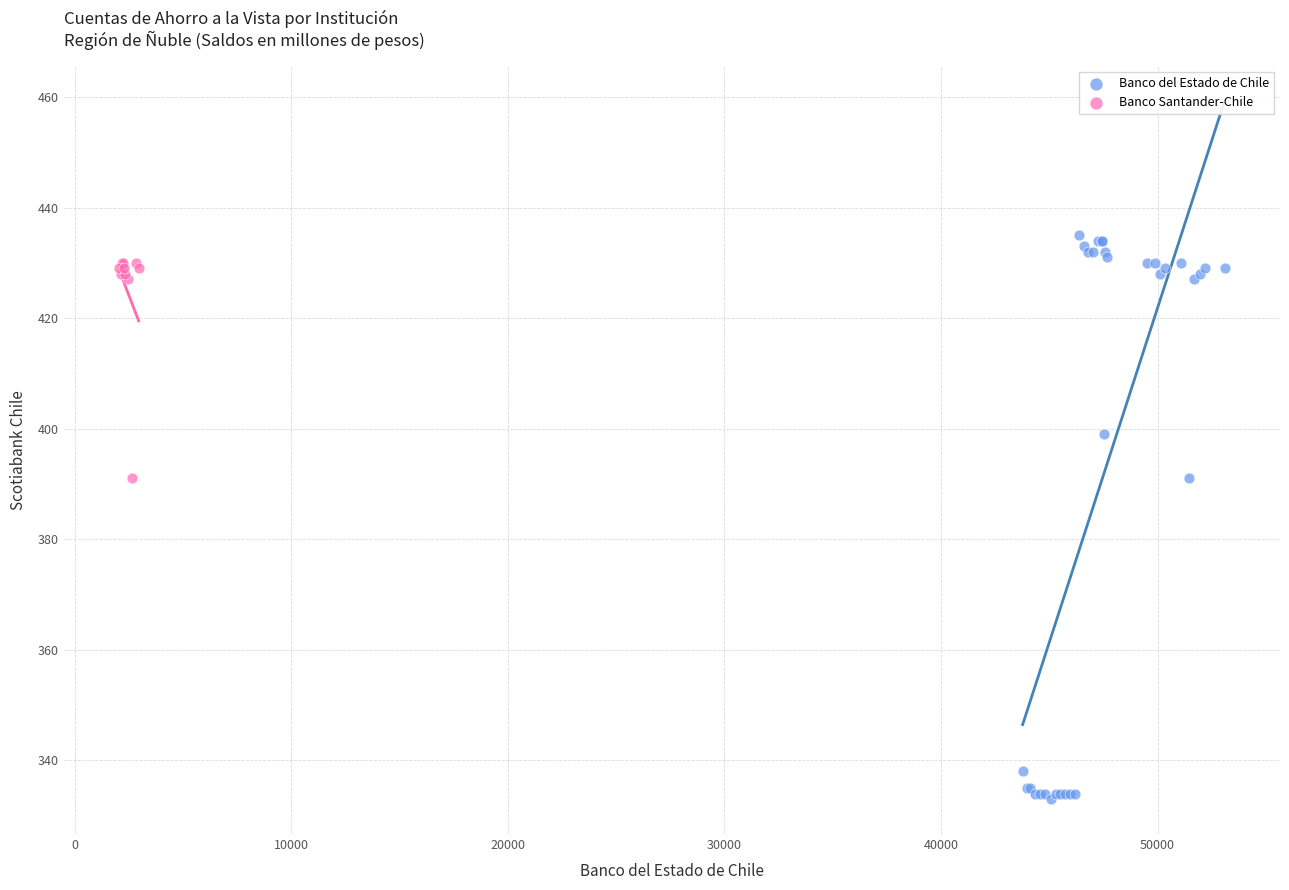

Which series reaches the minimum Y coordinate?

Banco del Estado de Chile